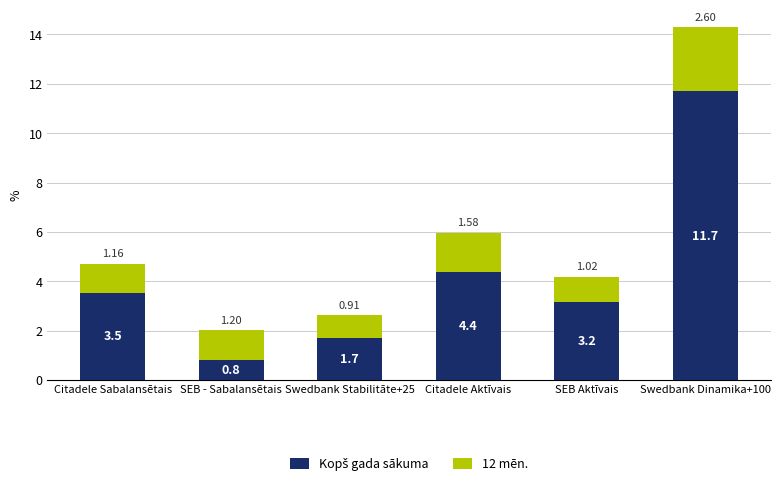

Does the chart contain any negative values?

No